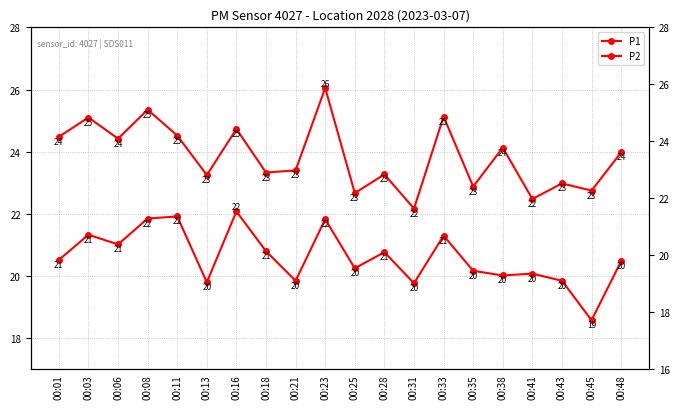

What is the difference between the highest and lowest values at 00:06?

3.4